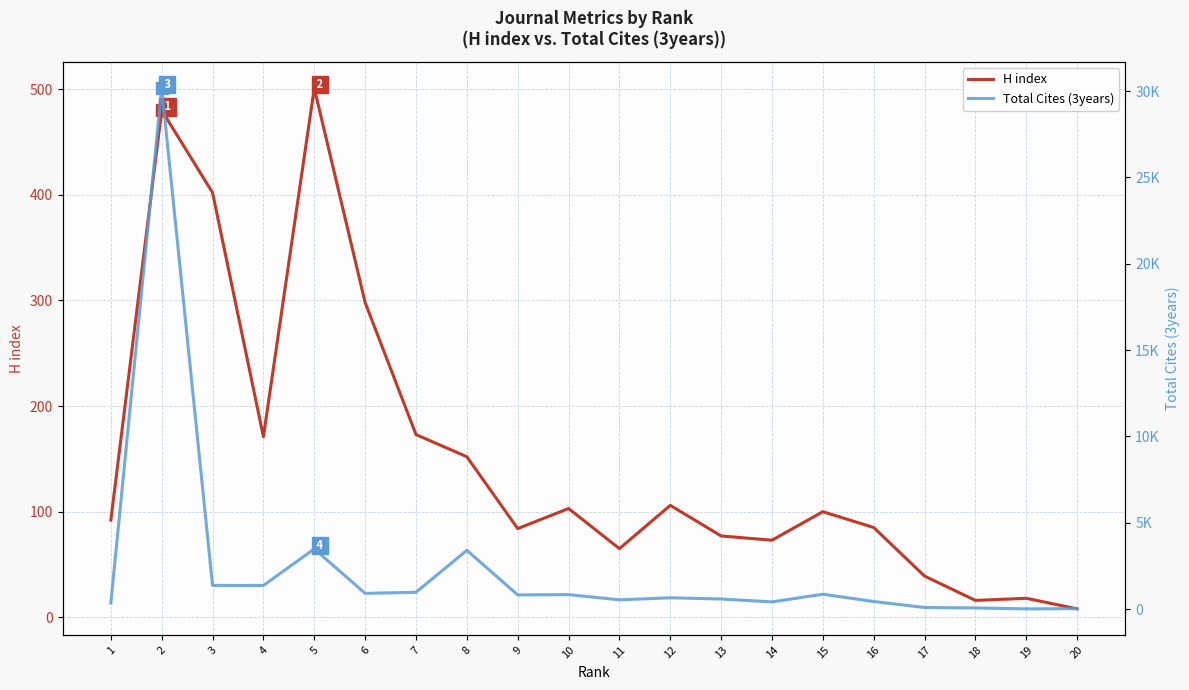

What is the average value of the H index series?

152